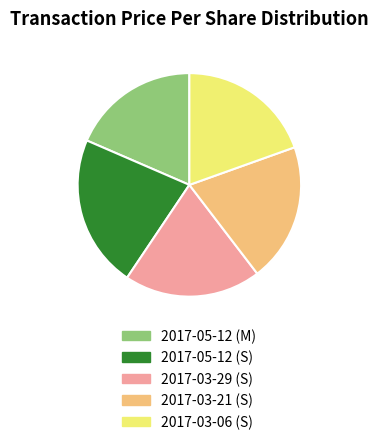

What is the ratio of the value at 2017-05-12 (M) to the value at 2017-05-12 (S)?

0.8